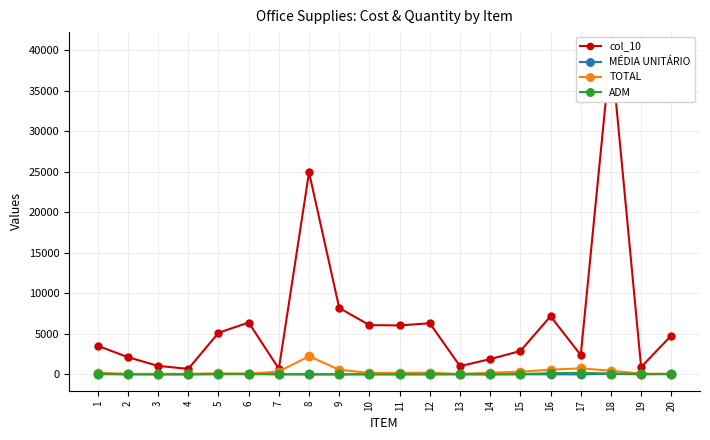

Where is TOTAL nearest to the value 1155?

17